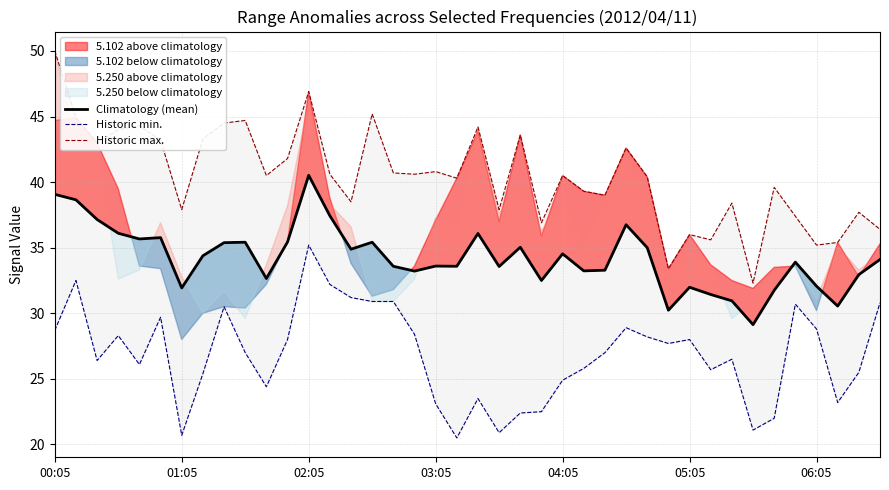

Is this an area chart (filled region under the line)?

No